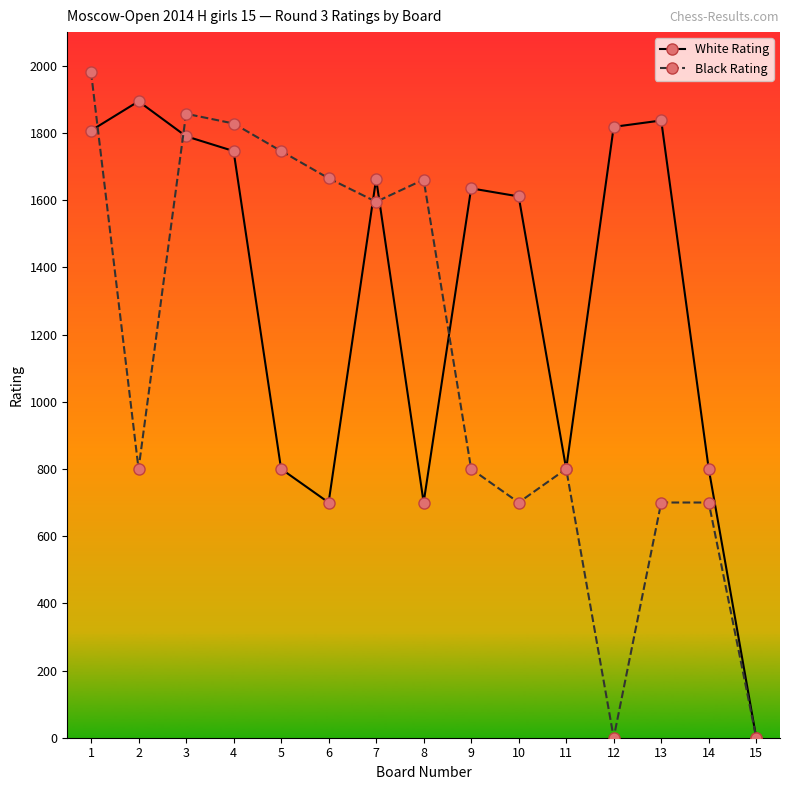

At which category does White Rating reach its first local peak?

2